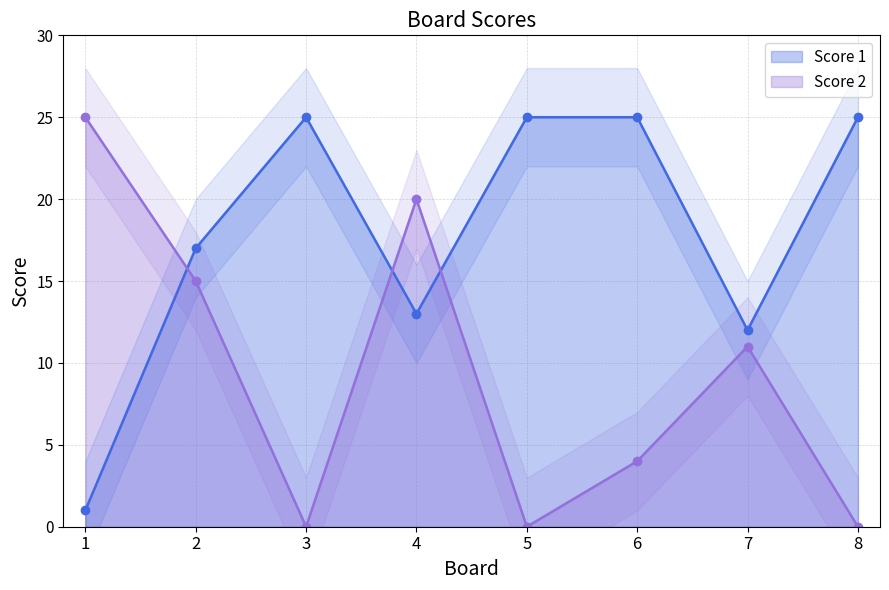

Where does the Score 2 series first go above 11?

1